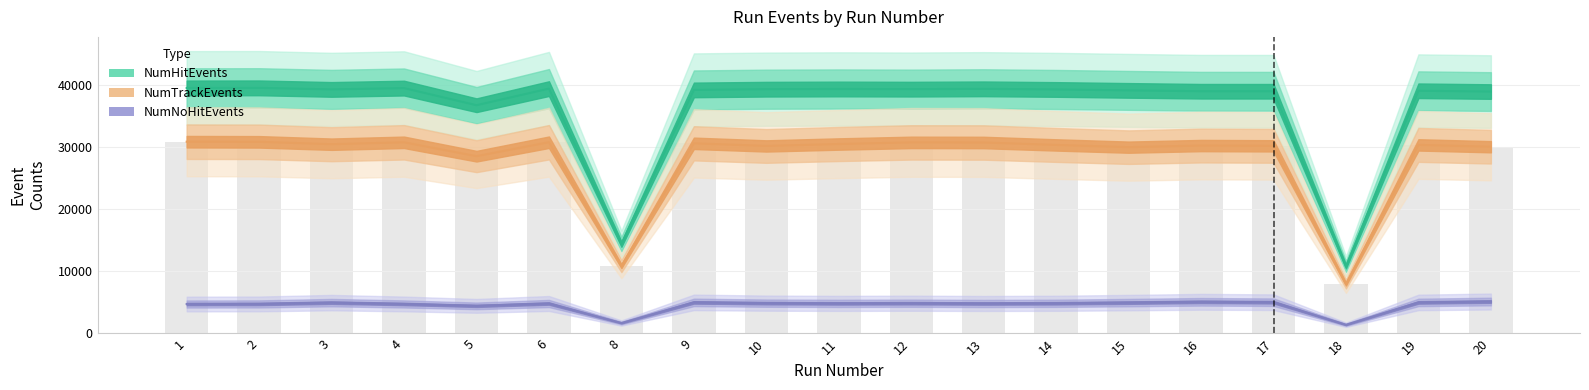

Which has a higher value, 8 or 9?

9